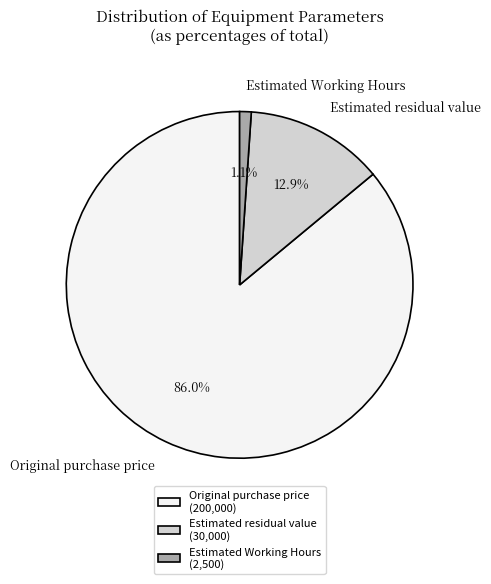

What is the largest slice in the pie chart?

Original purchase price